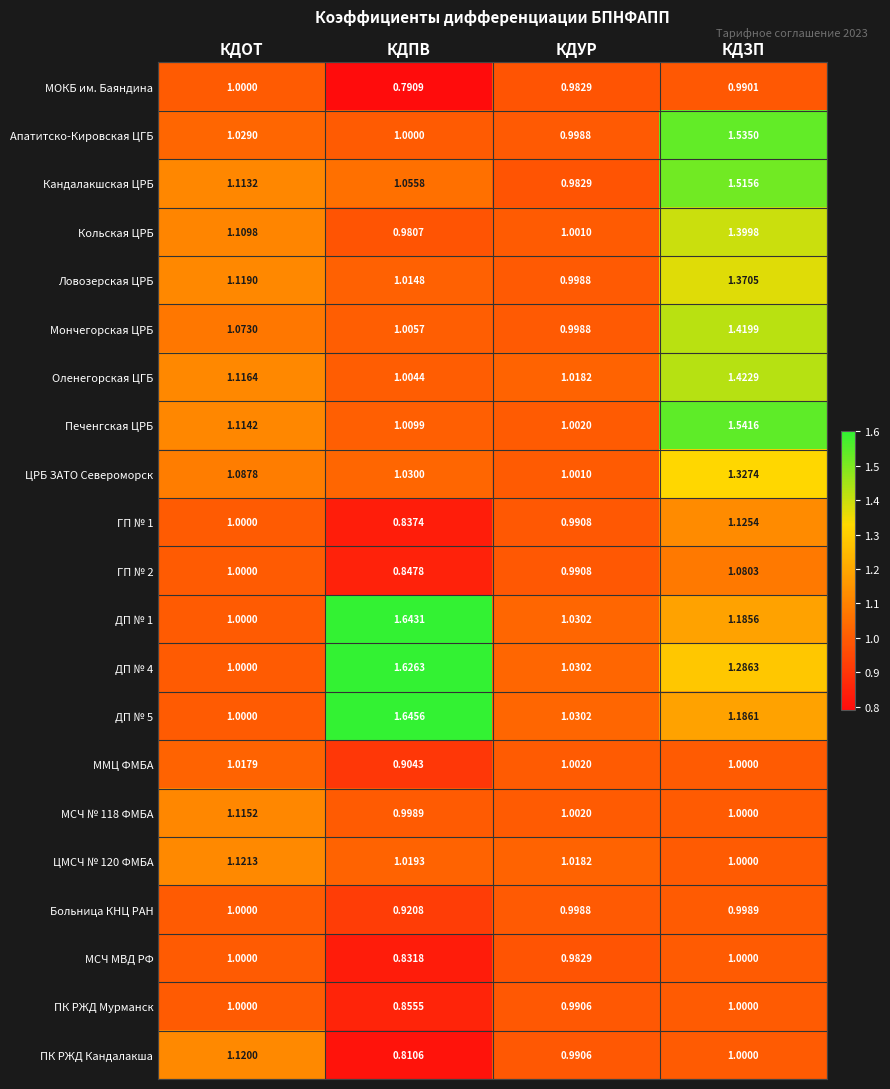

Is the value of ПК РЖД Кандалакша at КДПВ greater than the value of ЦРБ ЗАТО Североморск at КДУР?

No